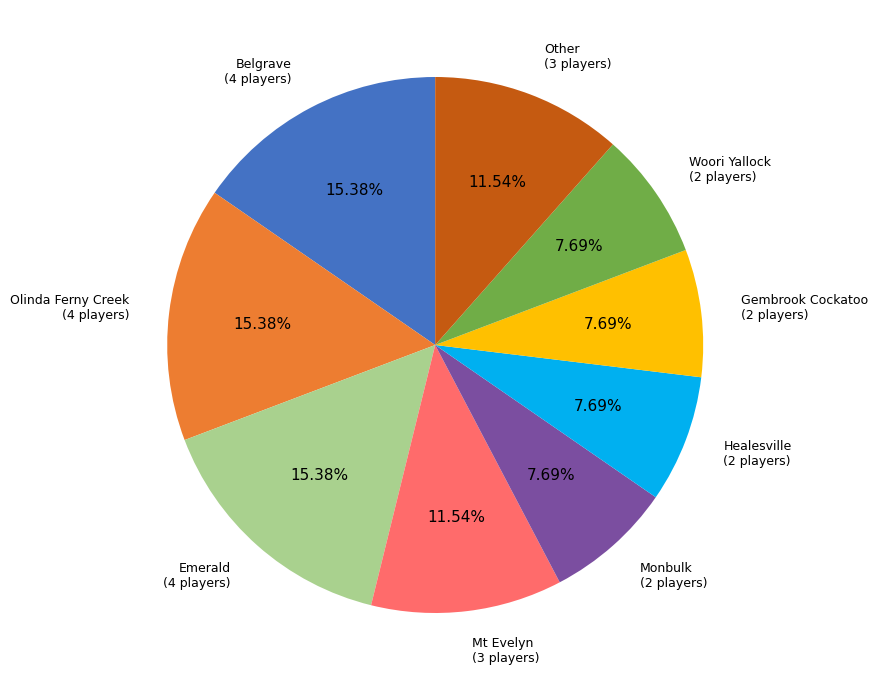

Does any single category account for the majority?

No